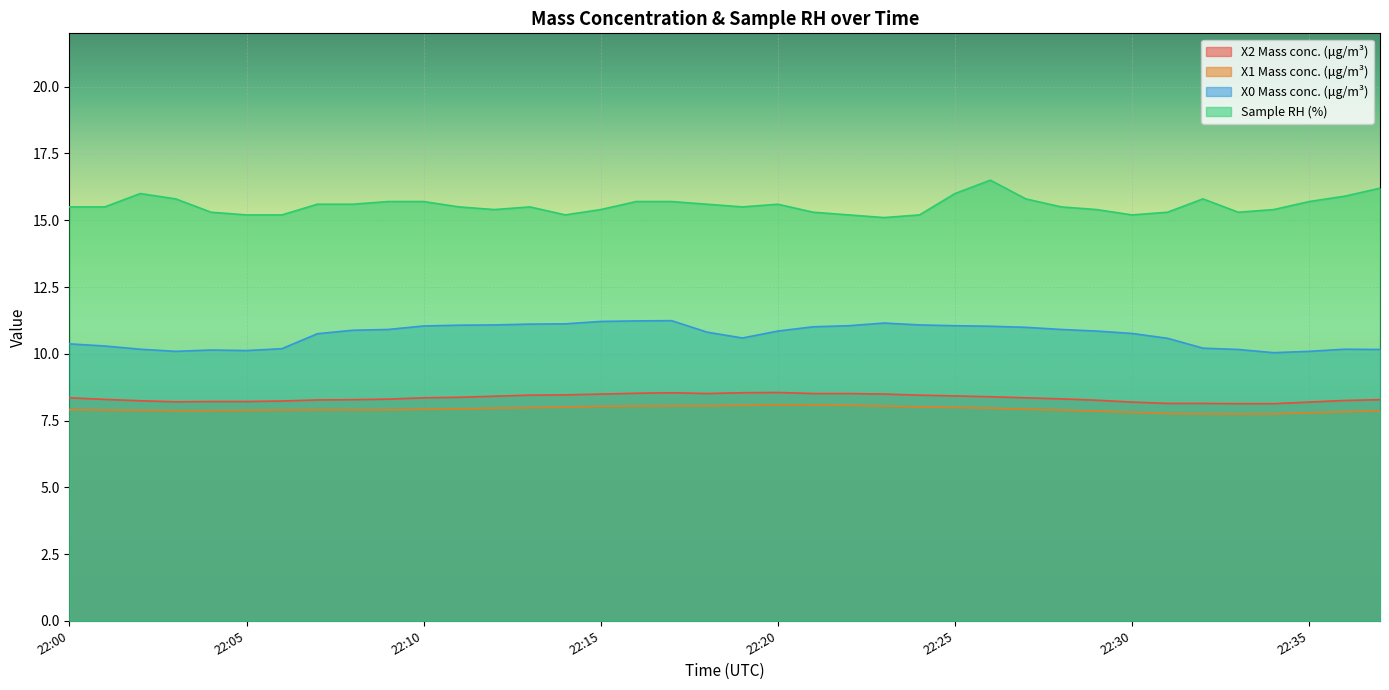

At which category does X2 Mass conc. (μg/m³) reach its first local valley?

22:03